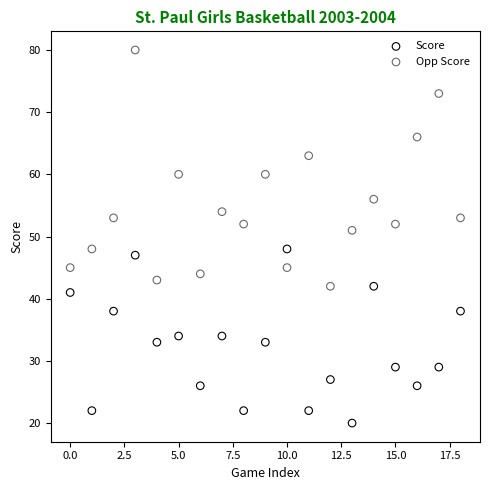

Across all series, what Y value is closest to 50?

51